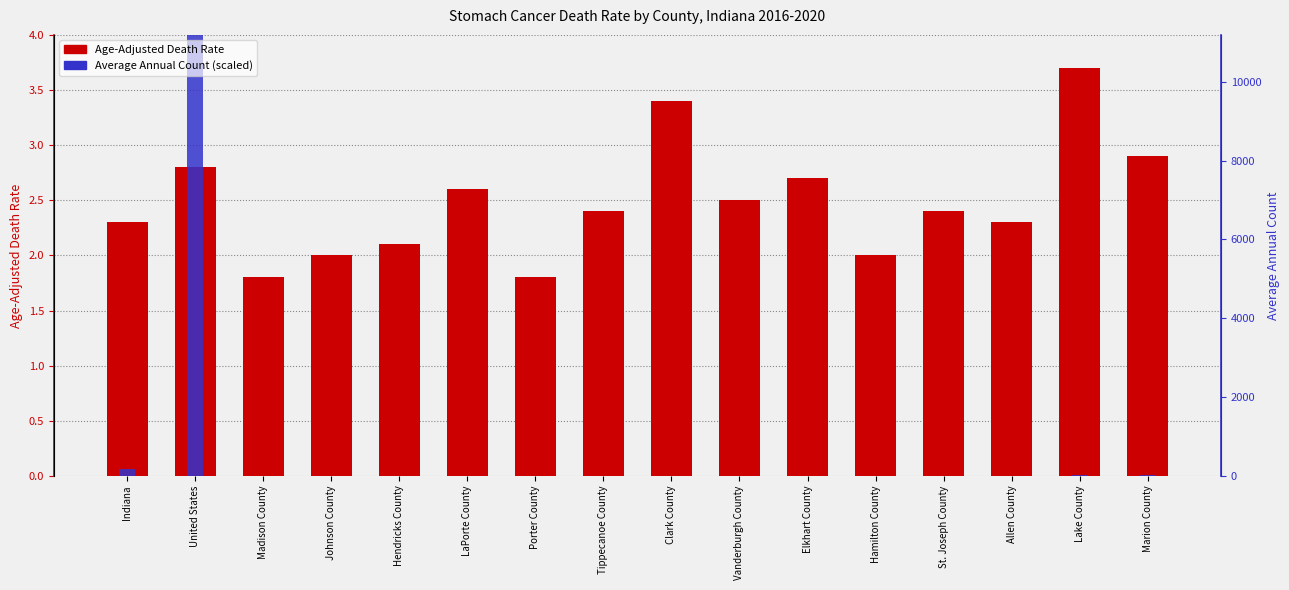

Rank the series by their maximum value, from lowest to highest.

Age-Adjusted Death Rate, Average Annual Count (scaled)